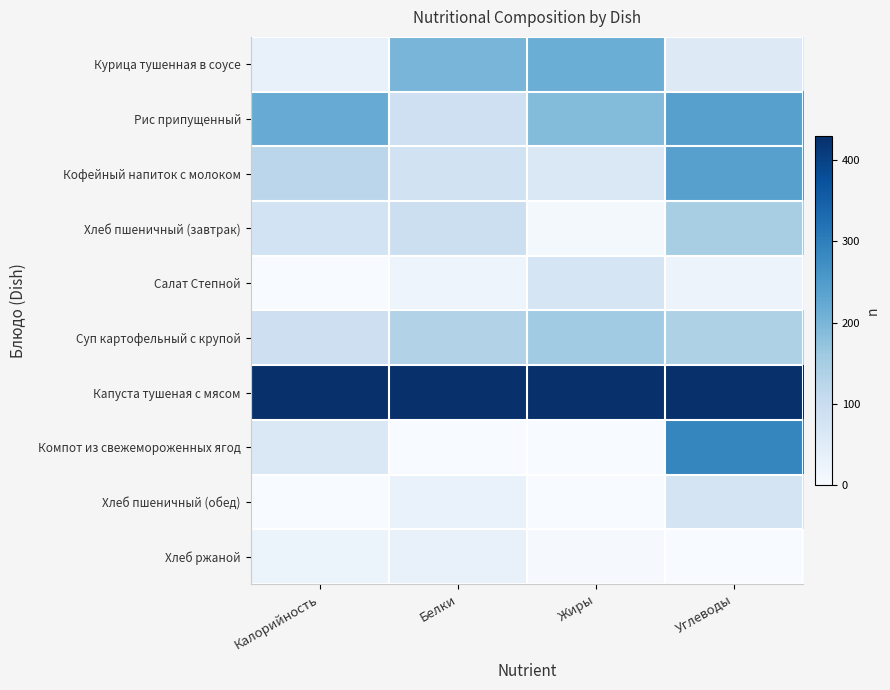

Between Белки and Калорийность, which is larger?

Белки